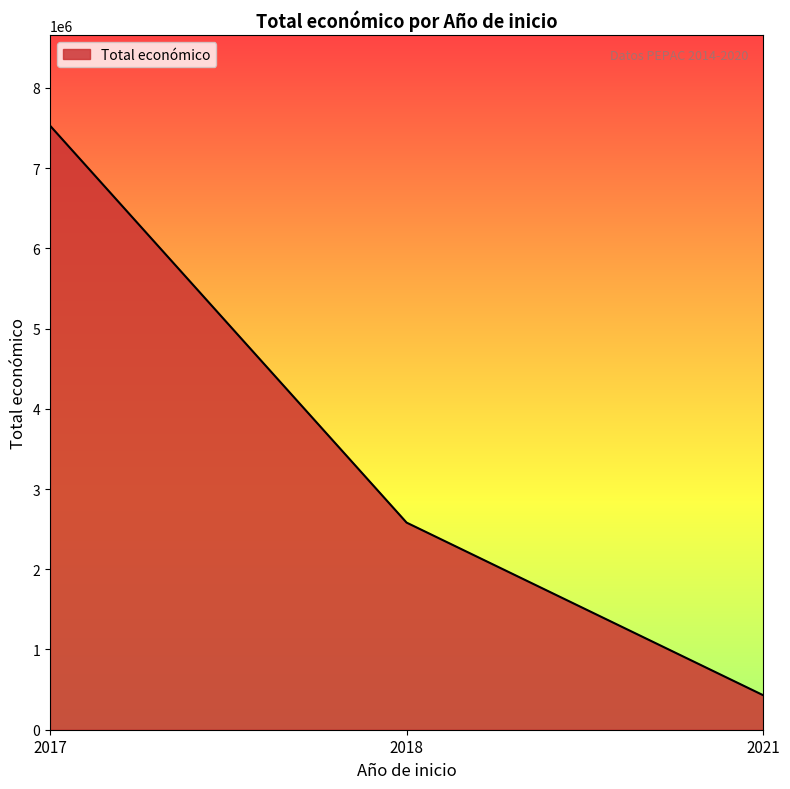

Reading right to left, extract all data points from this chart.

430411	2581578	7529011